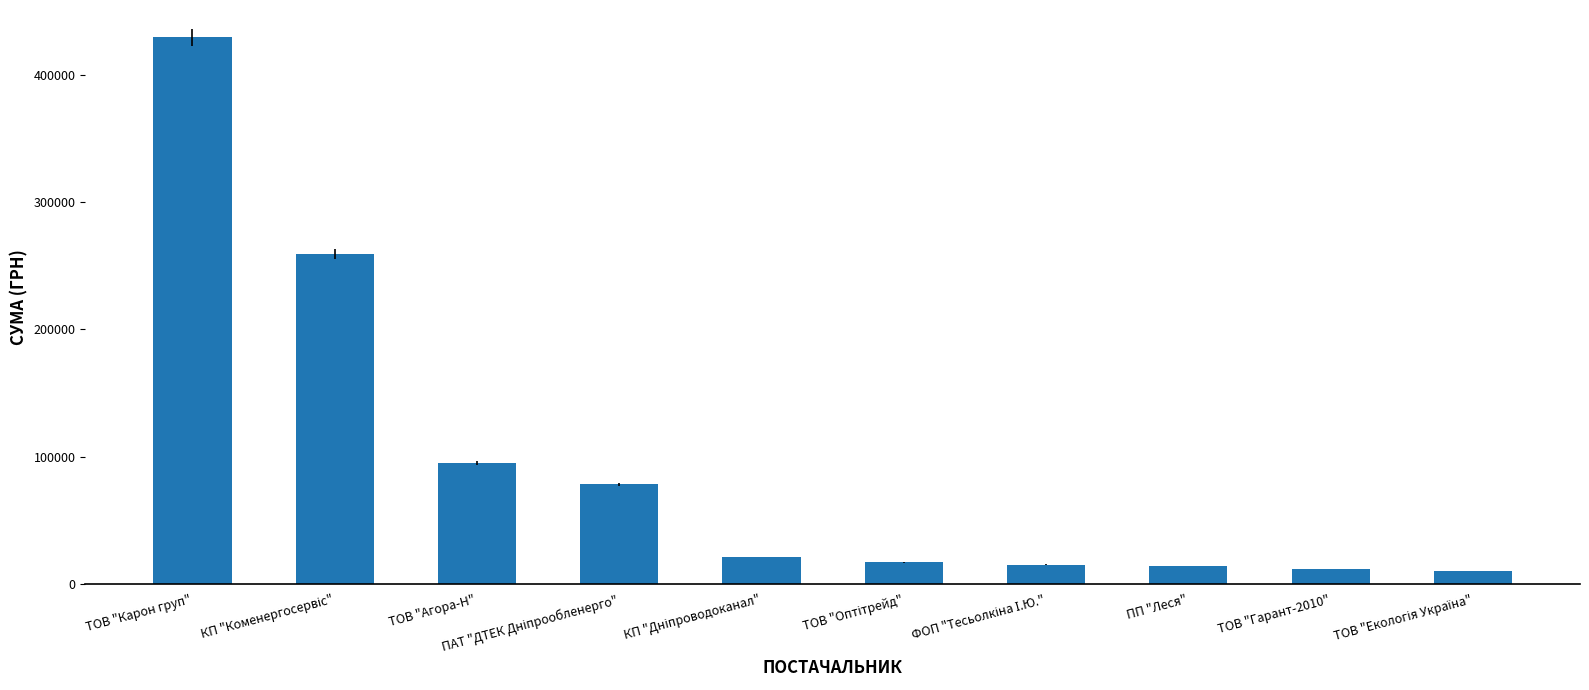

What is the ratio of the value at ТОВ "Агора-Н" to the value at ПП "Леся"?

6.9